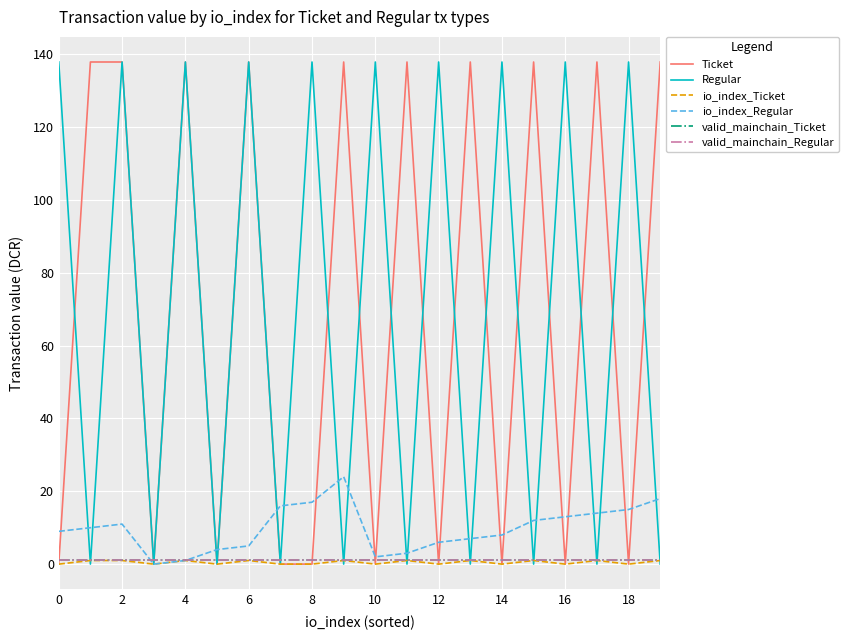

Does the chart have visible grid lines?

Yes